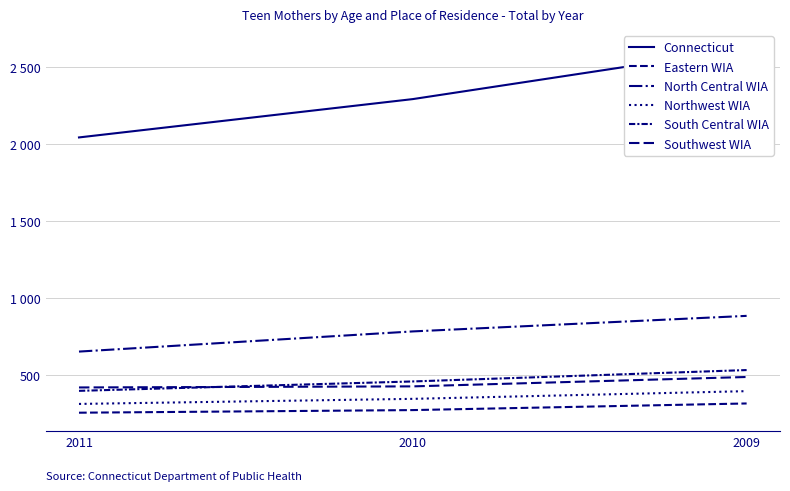

What is the value of the South Central WIA point at the 3rd from the left?

534